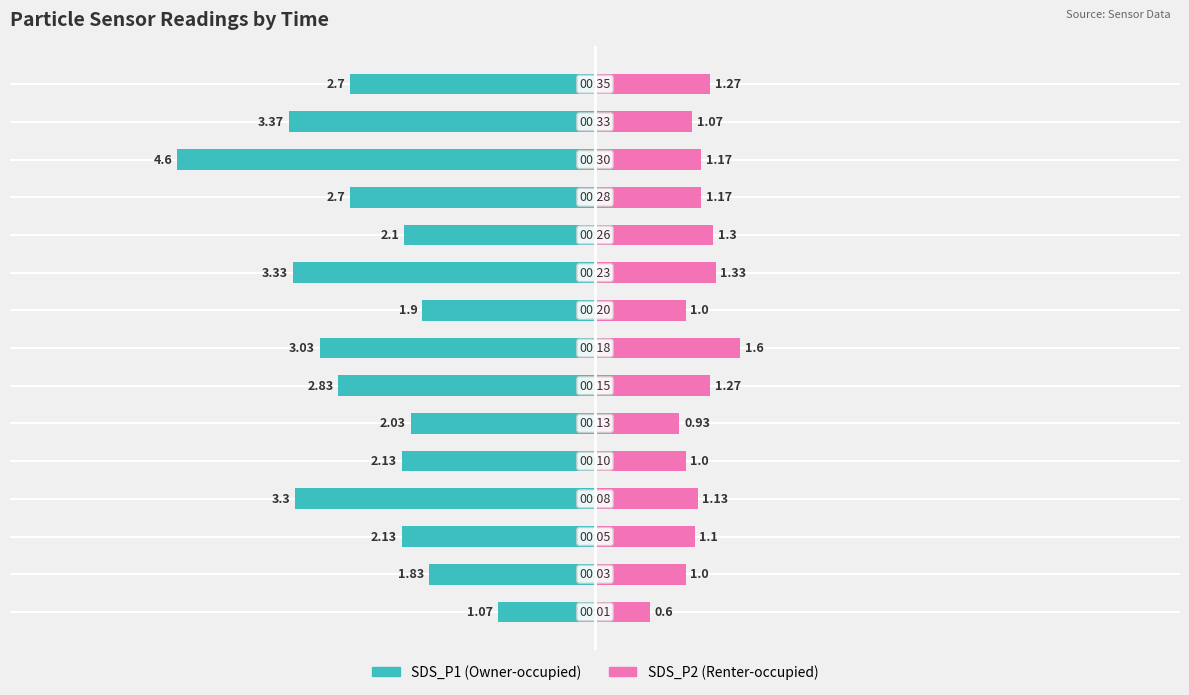

What is the value of the SDS_P1 bar at the 9th from the left?

-1.9